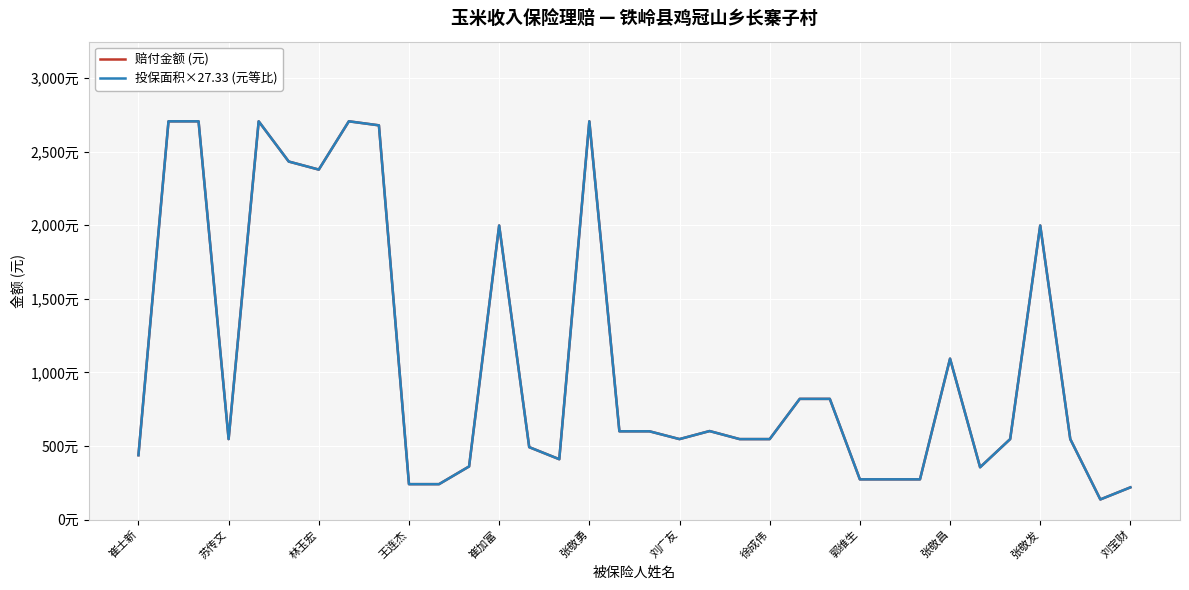

List the series in order of their peak value, lowest first.

投保面积×27.33 (元等比), 赔付金额 (元)